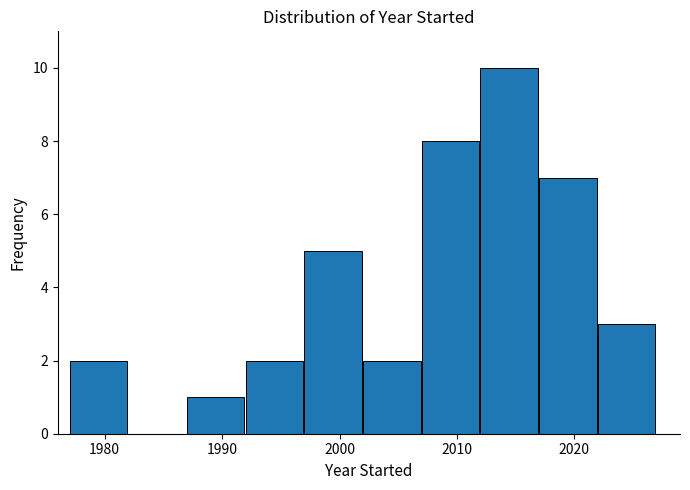

Reading left to right, list every bar in this chart as the range it spans on the x-axis followed by its height. The values are not printed on the chart, so give them approximately, as read against the axis.

1977 to 1982: 2
1982 to 1987: 0
1987 to 1992: 1
1992 to 1997: 2
1997 to 2002: 5
2002 to 2007: 2
2007 to 2012: 8
2012 to 2017: 10
2017 to 2022: 7
2022 to 2027: 3